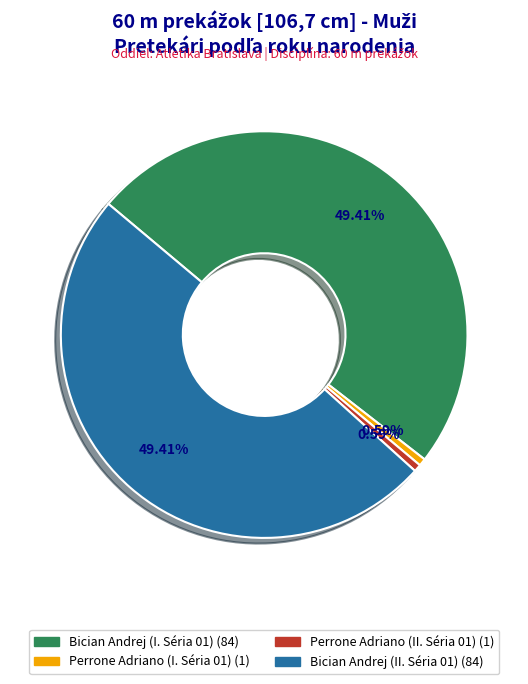

How many slices are in this pie chart?

4